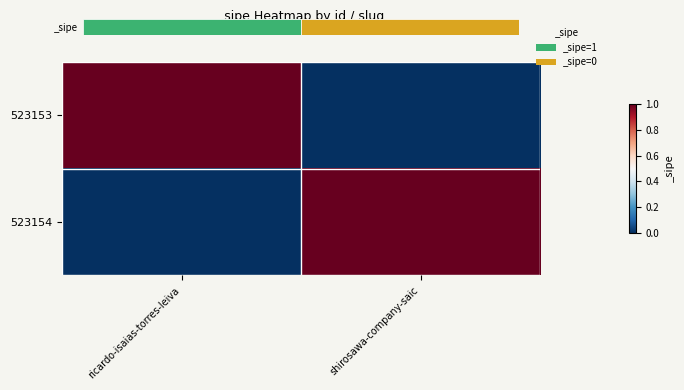

Between ricardo-isaias-torres-leiva and shirosawa-company-saic, which series saw the biggest shift?

523153